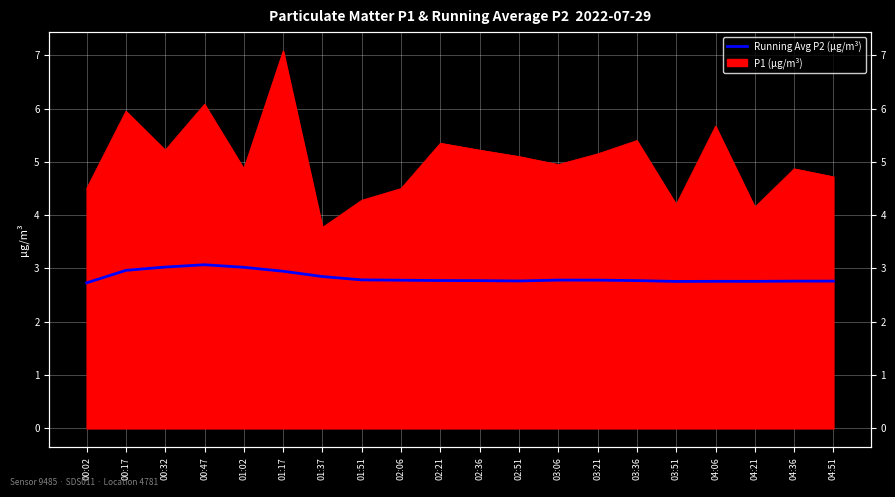

Is it true that the value at 04:21 is 2.8?

True